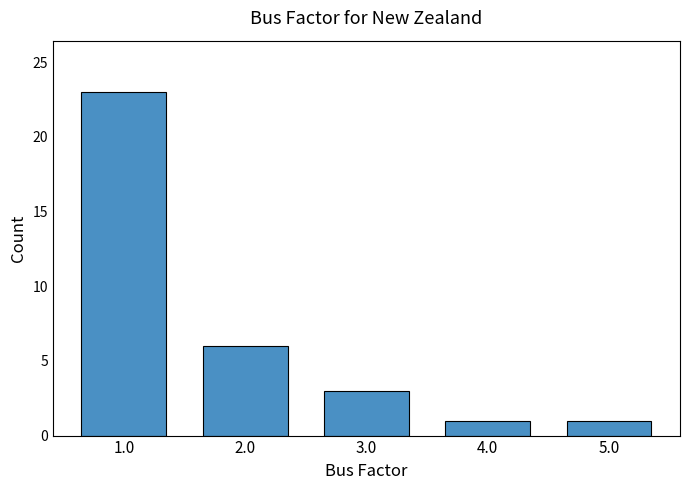

Reading left to right, what are all the values shown in this chart?

1.0=23	2.0=6	3.0=3	4.0=1	5.0=1